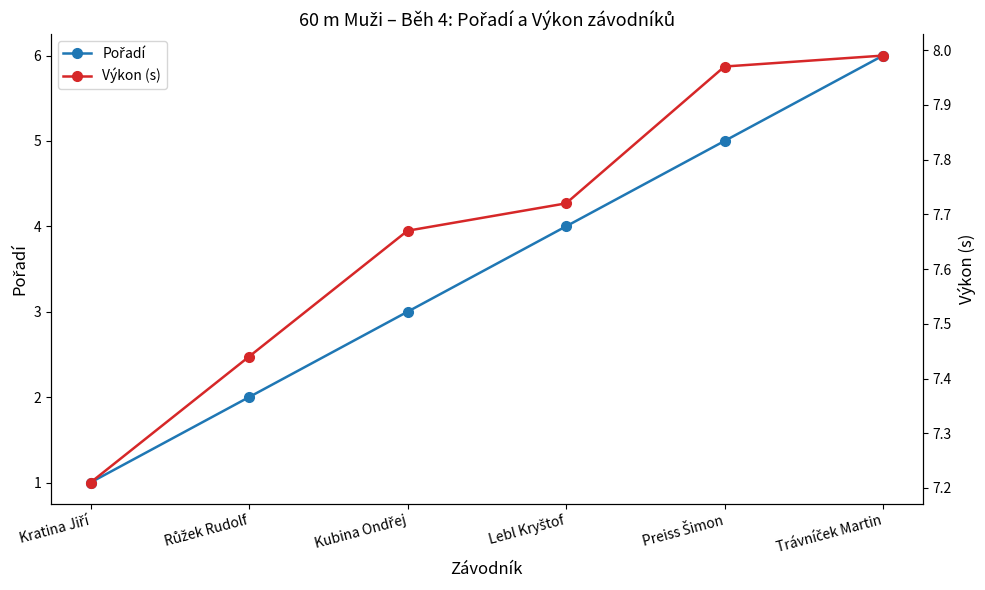

What is the average value of the Pořadí series?

3.5